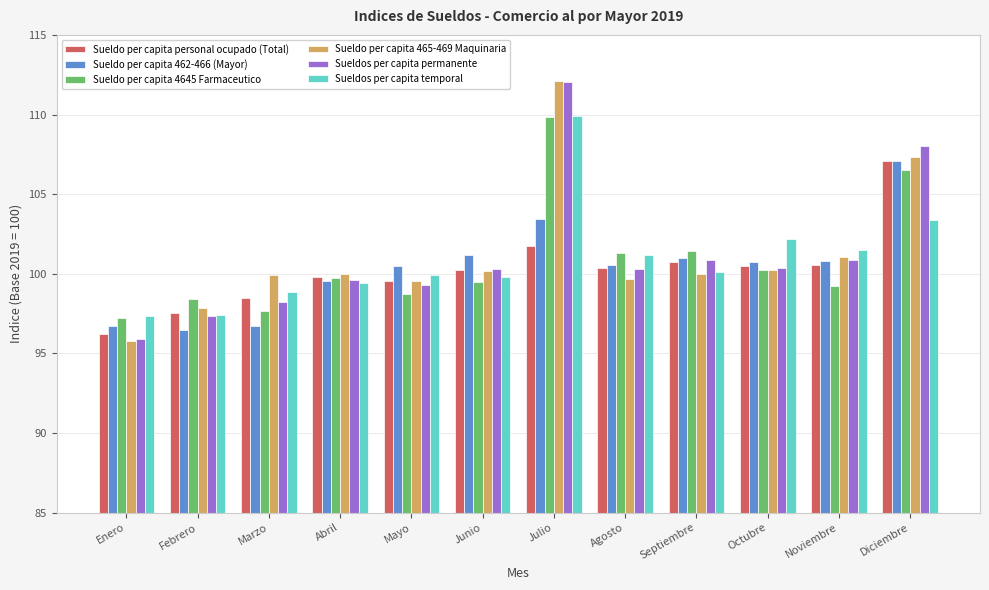

At which category does the chart reach its peak across all series?

Julio